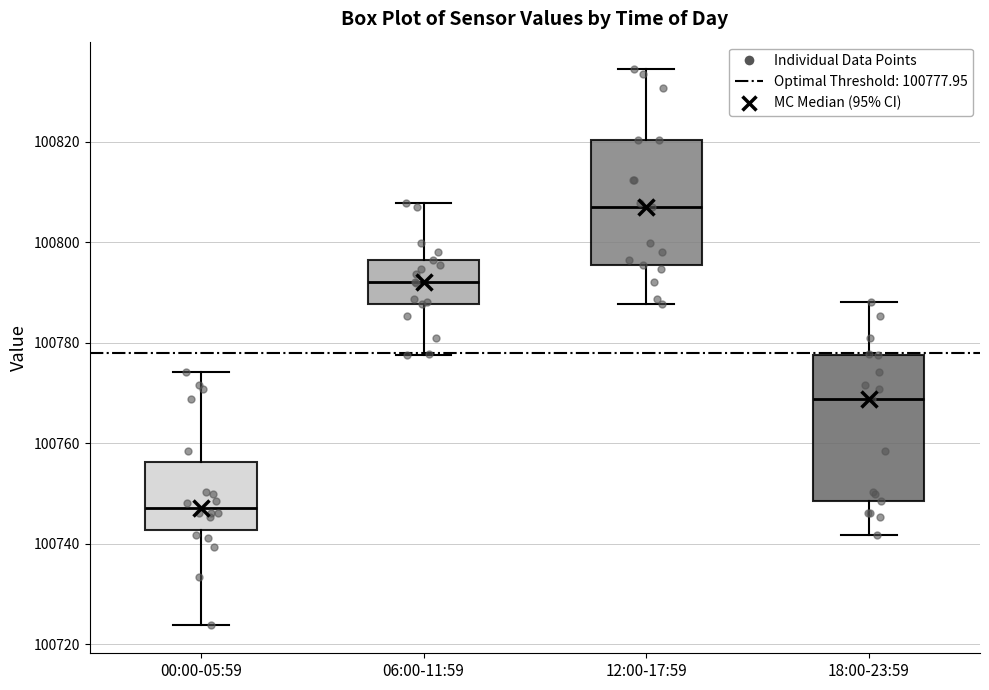

Which box's median line is the highest?

12:00-17:59